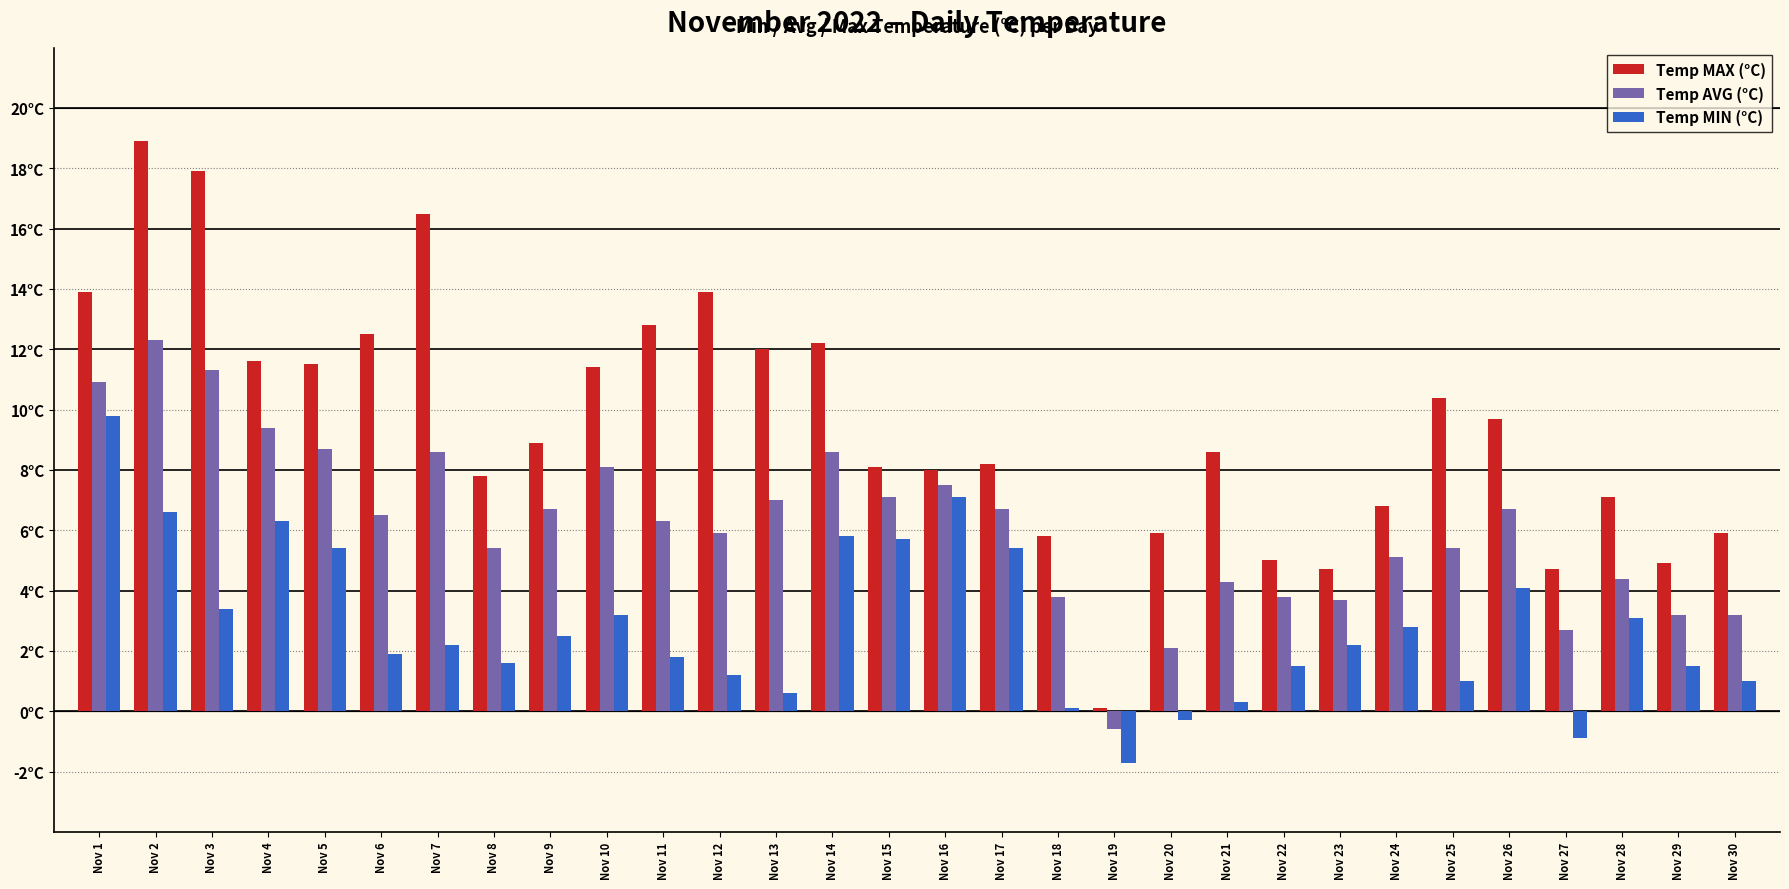

At how many categories does at least one series exceed 2?

29